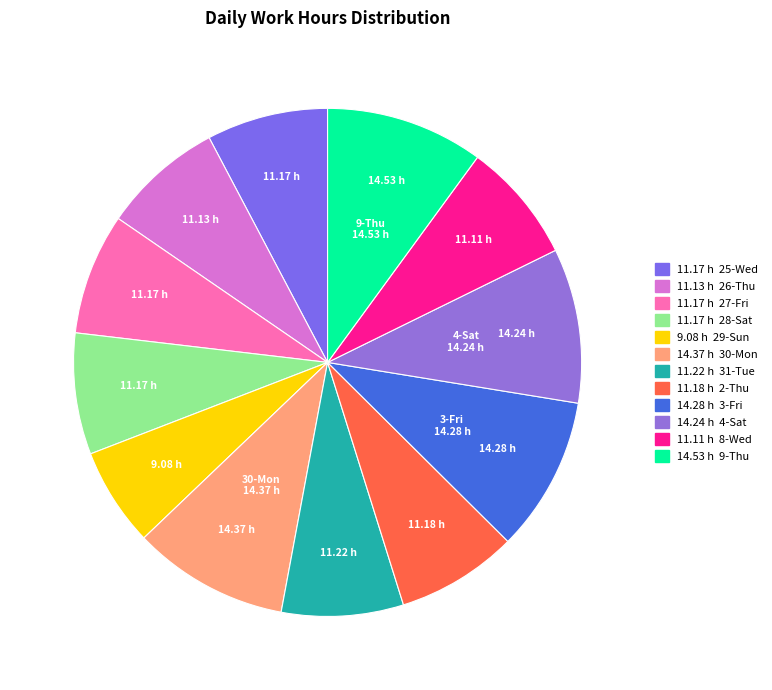

How many segments does this pie chart have?

12